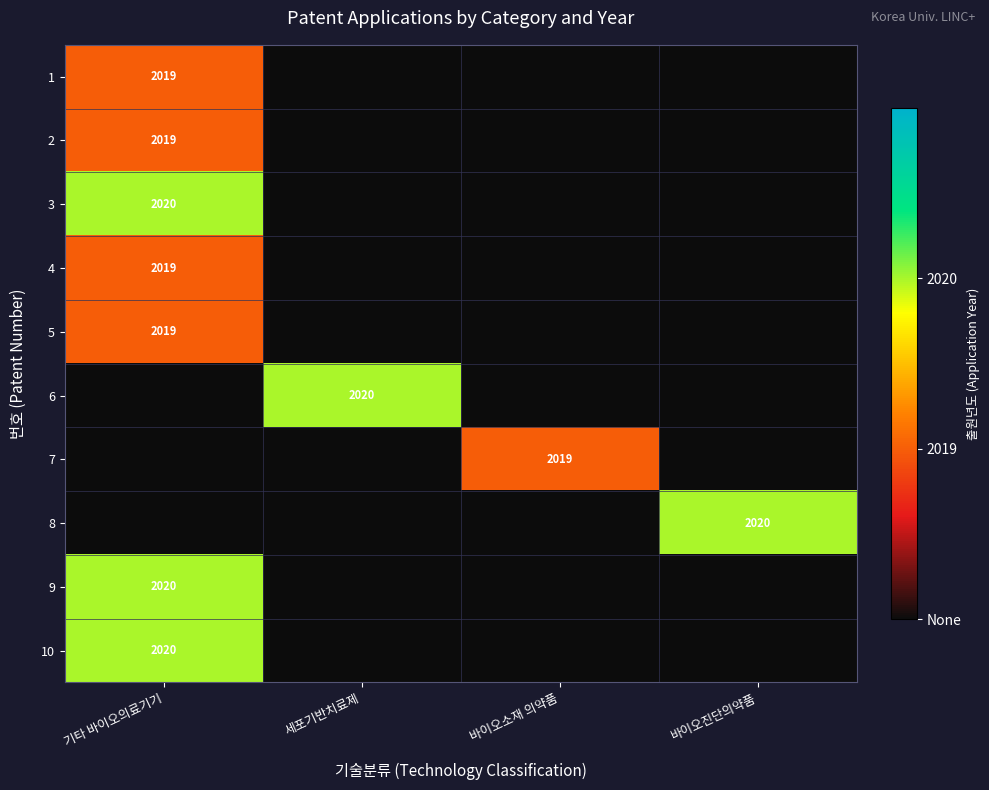

Which label corresponds to the largest value in the chart?

기타 바이오의료기기